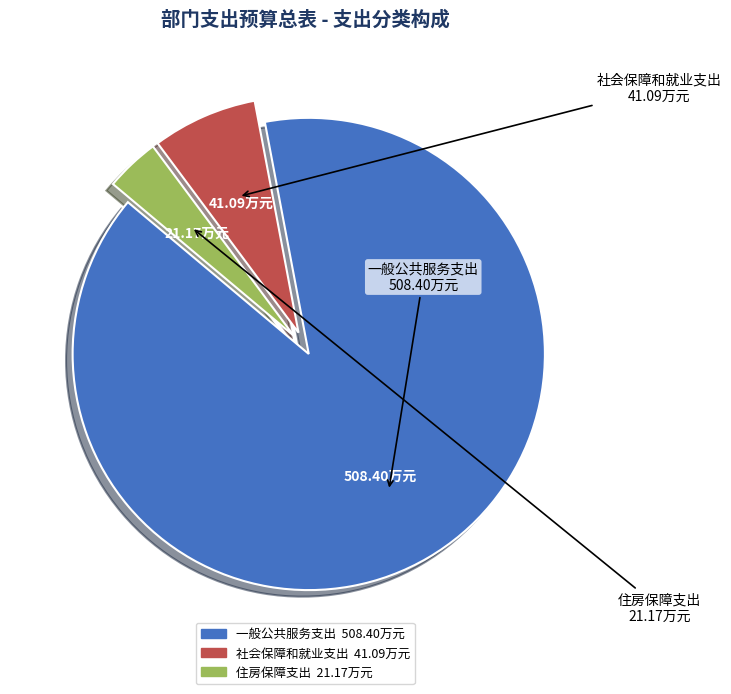

Combined, do 住房保障支出 and 社会保障和就业支出 account for over 50%?

No